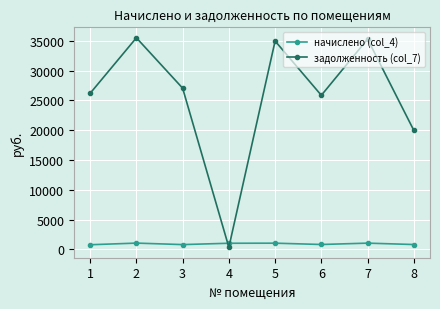

List the series in order of their overall mean, highest first.

задолженность (col_7), начислено (col_4)